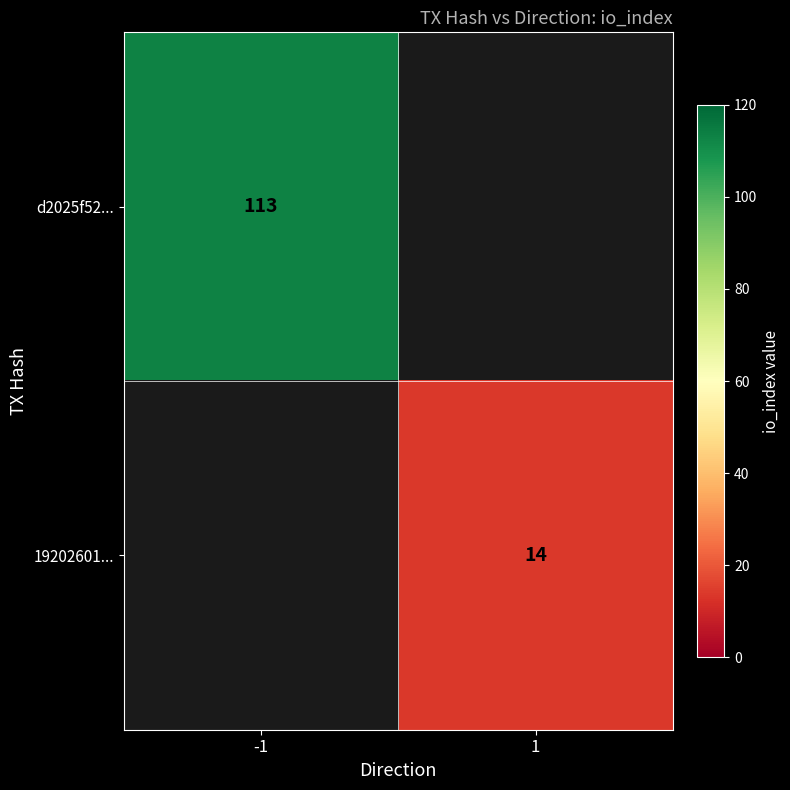

True or false: 19202601... has a value of 7 at 1.

False